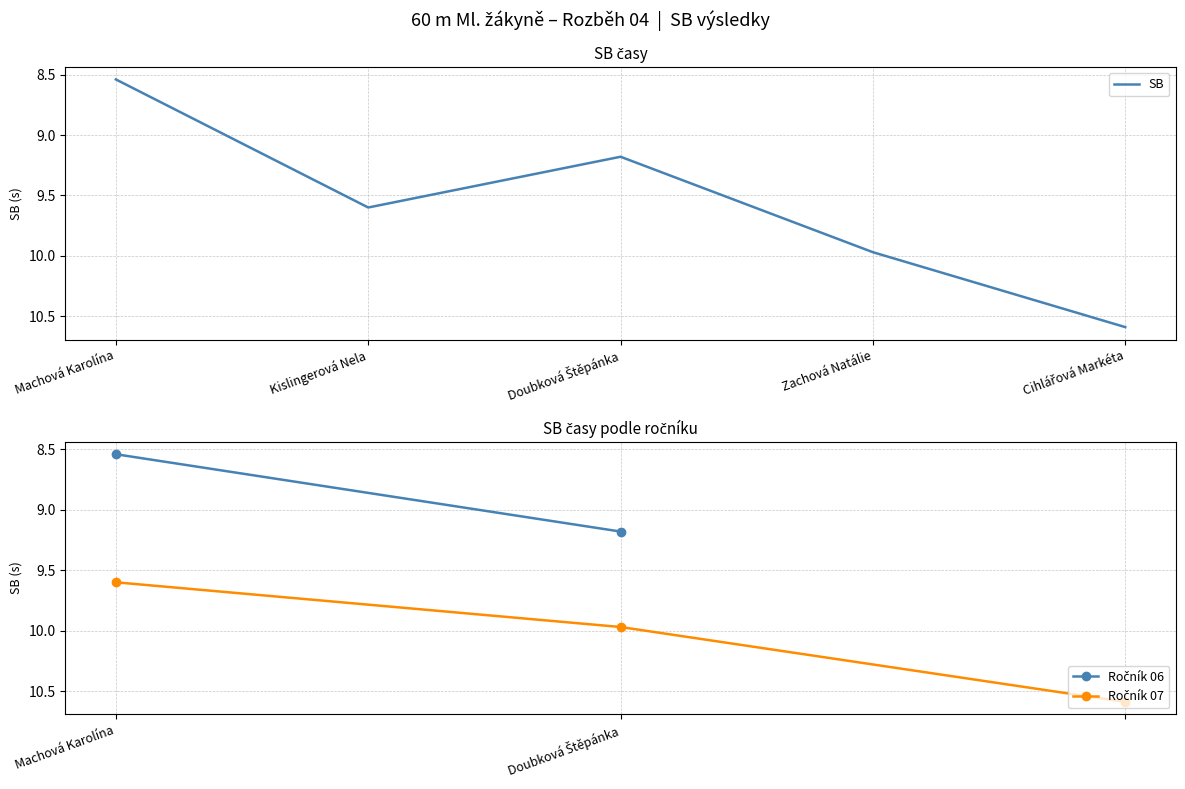

Rank the categories by value from highest to lowest.

Cihlářová Markéta, Zachová Natálie, Kislingerová Nela, Doubková Štěpánka, Machová Karolína